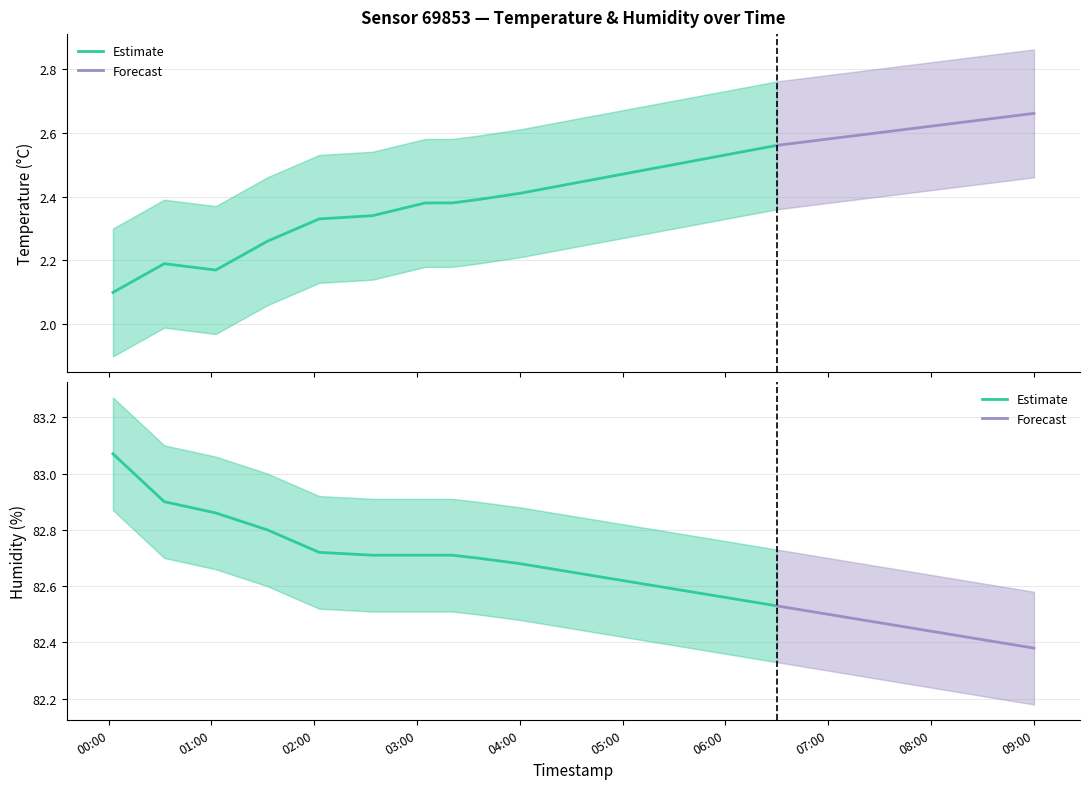

What is the label of the 17th point from the right?

01:32